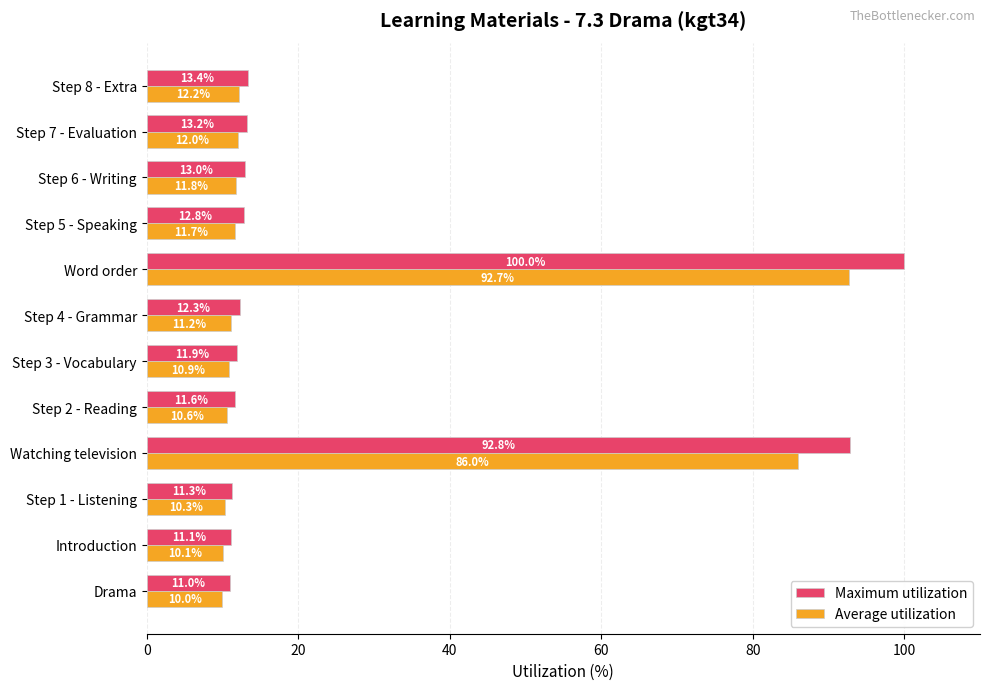

The value of Maximum utilization at Step 3 - Vocabulary is 17.3. True or false?

False